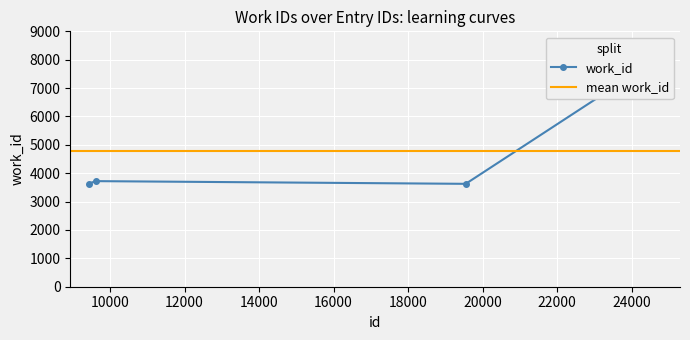

How many data points are less than 3721?

2